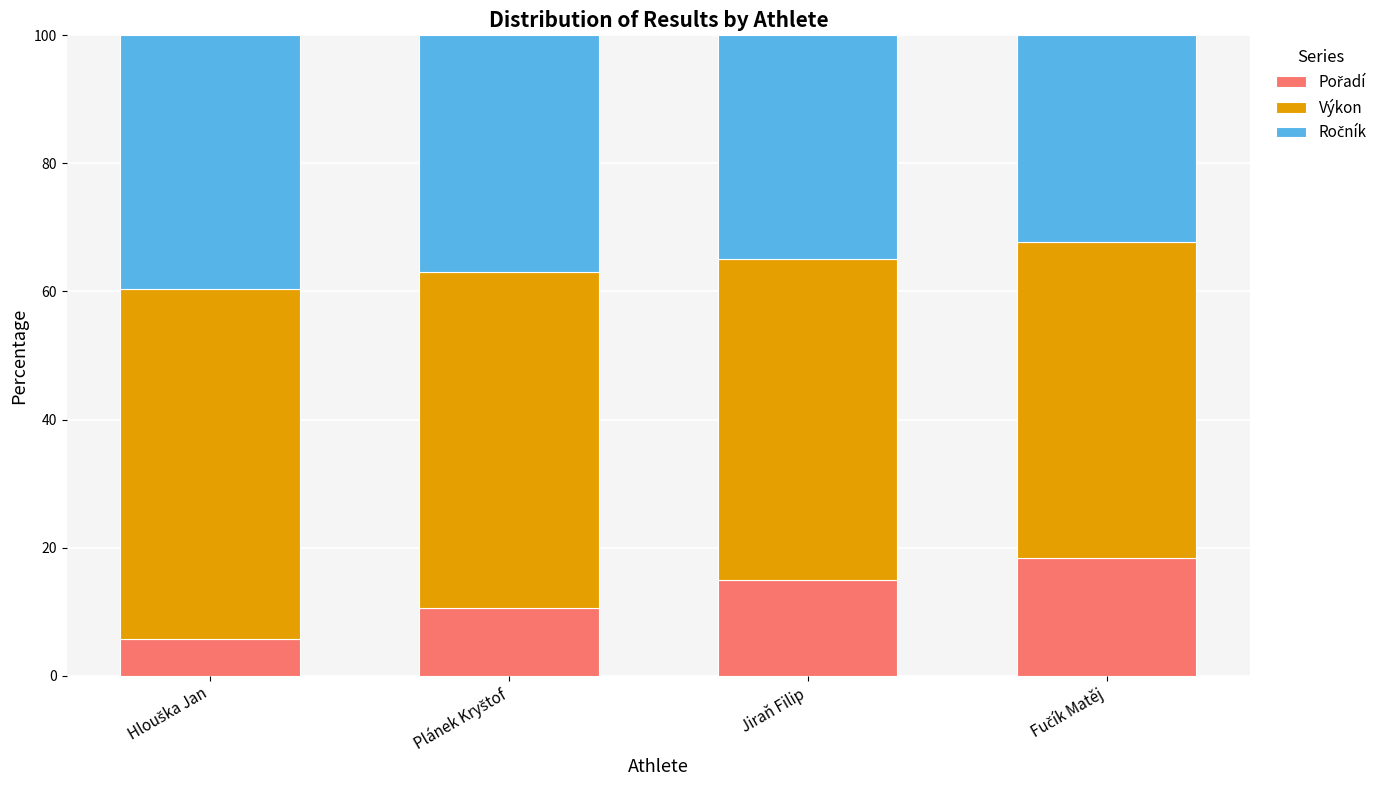

Read the Ročník value at Jiraň Filip.

34.9